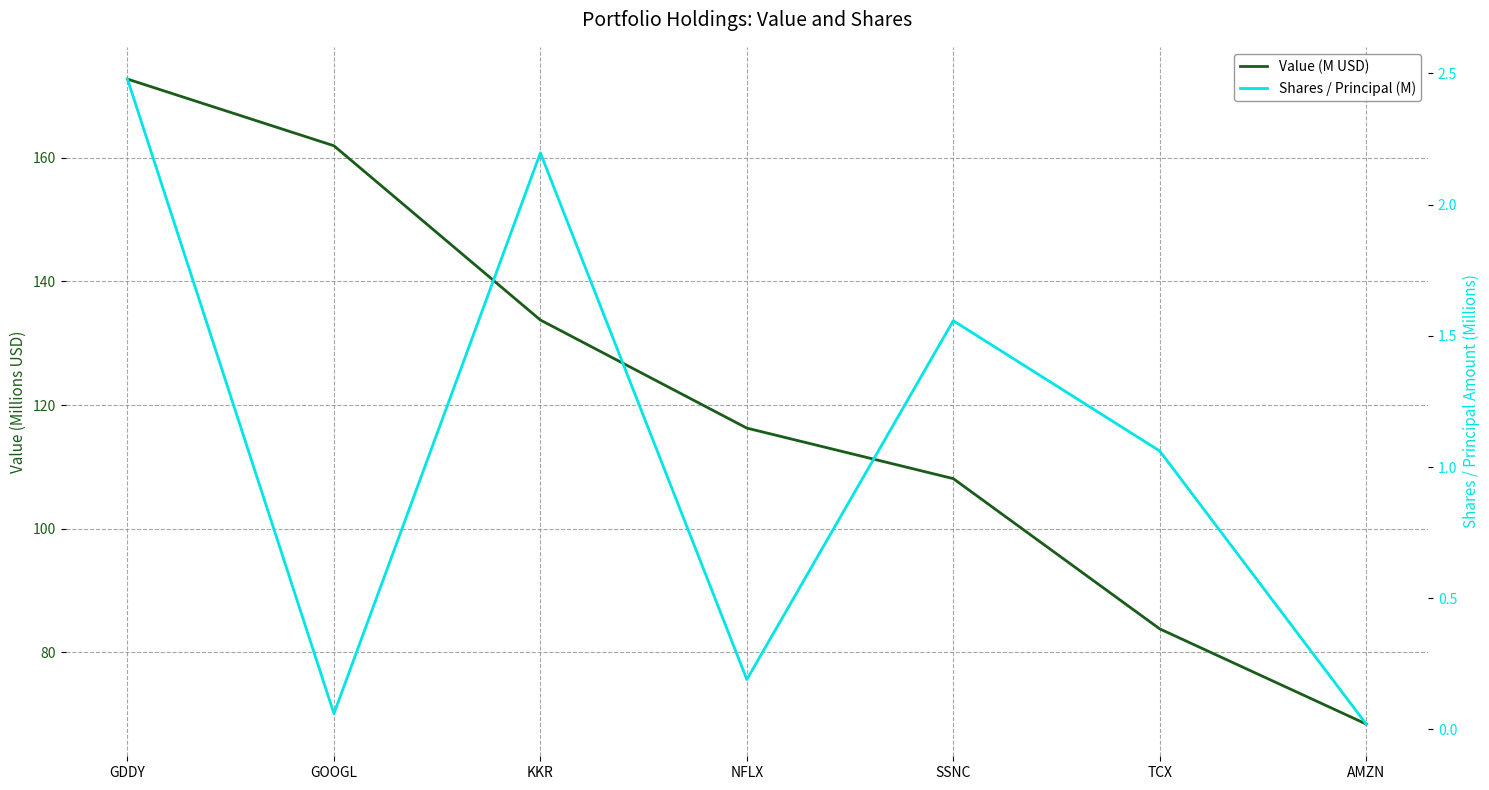

The value of Value (M USD) at GOOGL is 106.5. True or false?

False